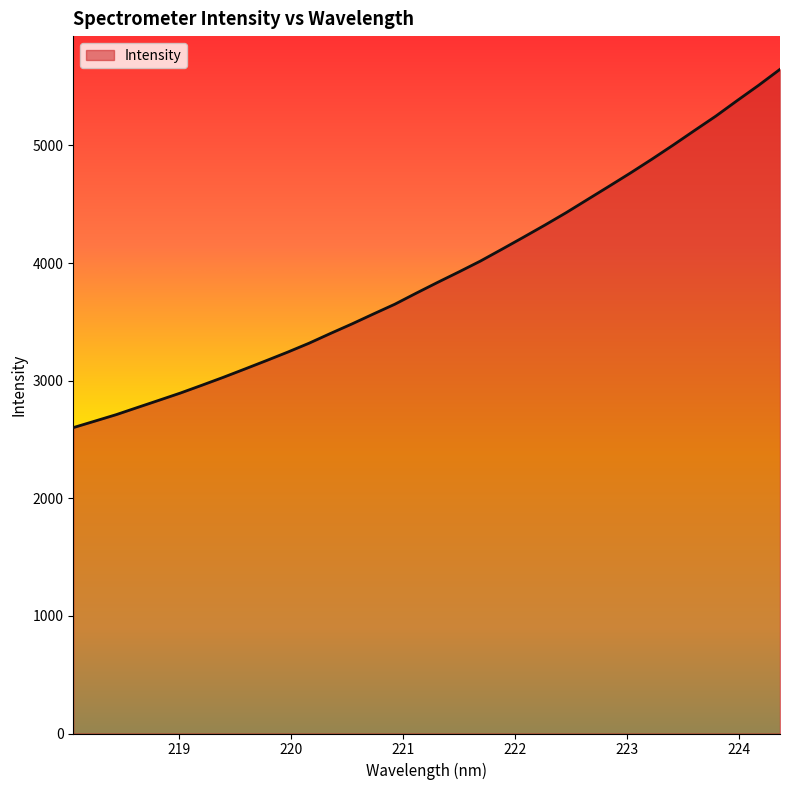

What is the minimum value shown in the chart?

2601.0